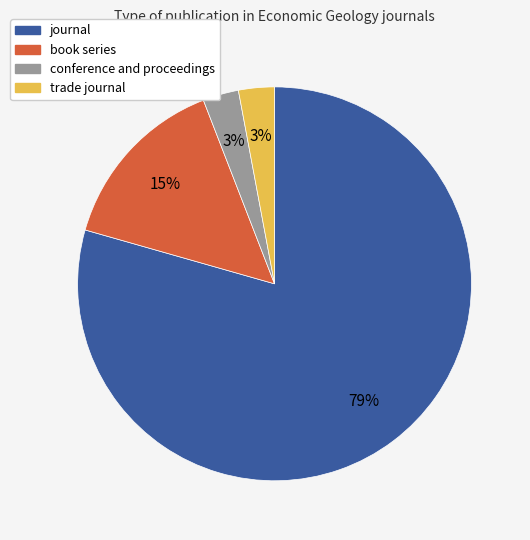

To the nearest percent, what is the average slice percentage?

25%